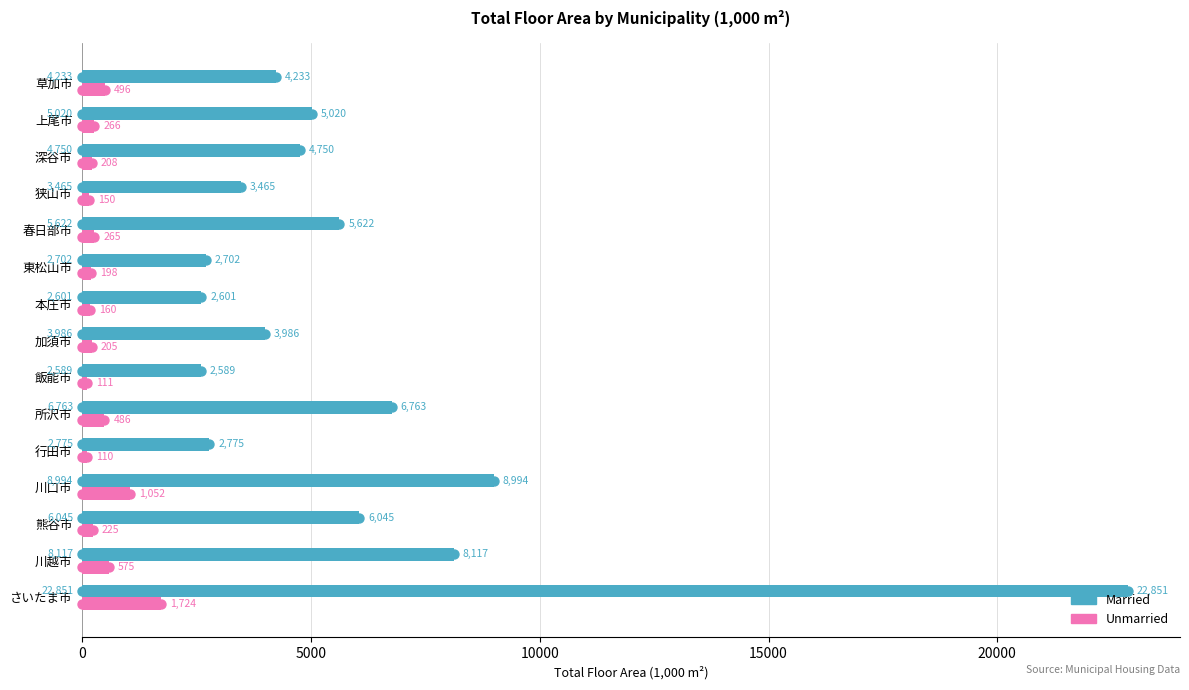

Rank the series by their average value, from lowest to highest.

Unmarried, Married